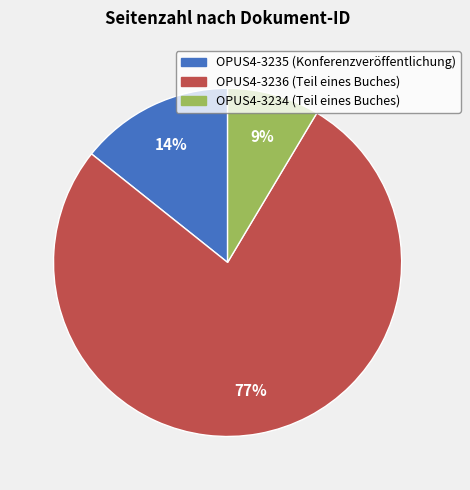

Do OPUS4-3235 and OPUS4-3236 together represent more than half of the pie?

Yes